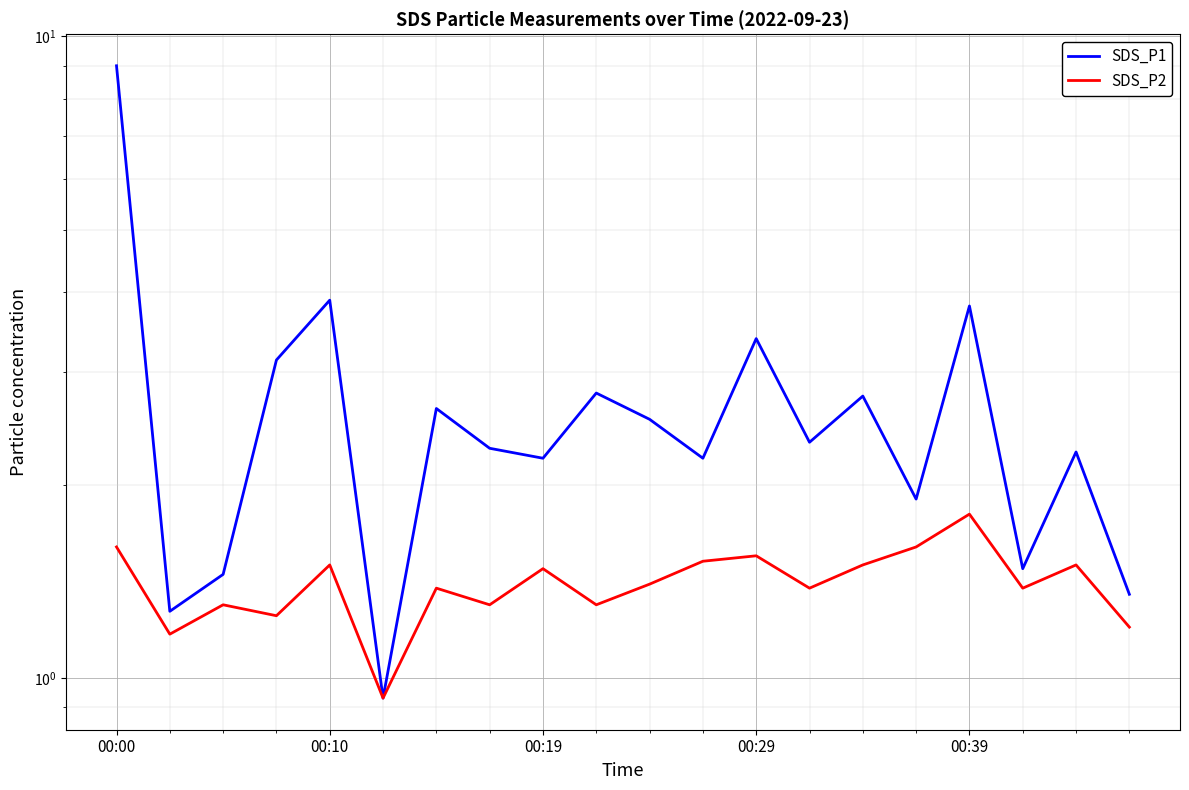

Reading left to right, extract all data points from this chart.

SDS_P1: 9.0	1.3	1.4	3.1	3.9	0.9	2.6	2.3	2.2	2.8	2.5	2.2	3.4	2.3	2.8	1.9	3.8	1.5	2.2	1.4
SDS_P2: 1.6	1.2	1.3	1.2	1.5	0.9	1.4	1.3	1.5	1.3	1.4	1.5	1.6	1.4	1.5	1.6	1.8	1.4	1.5	1.2